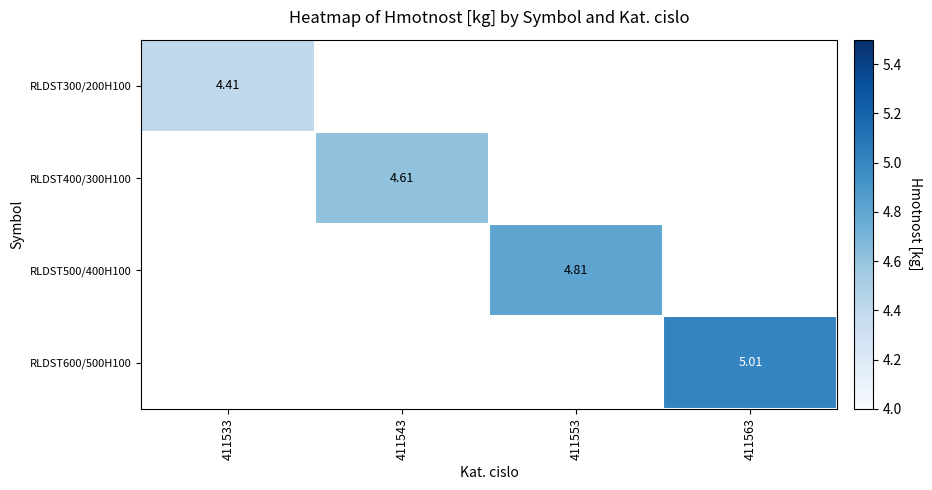

How many distinct data groups are displayed?

4